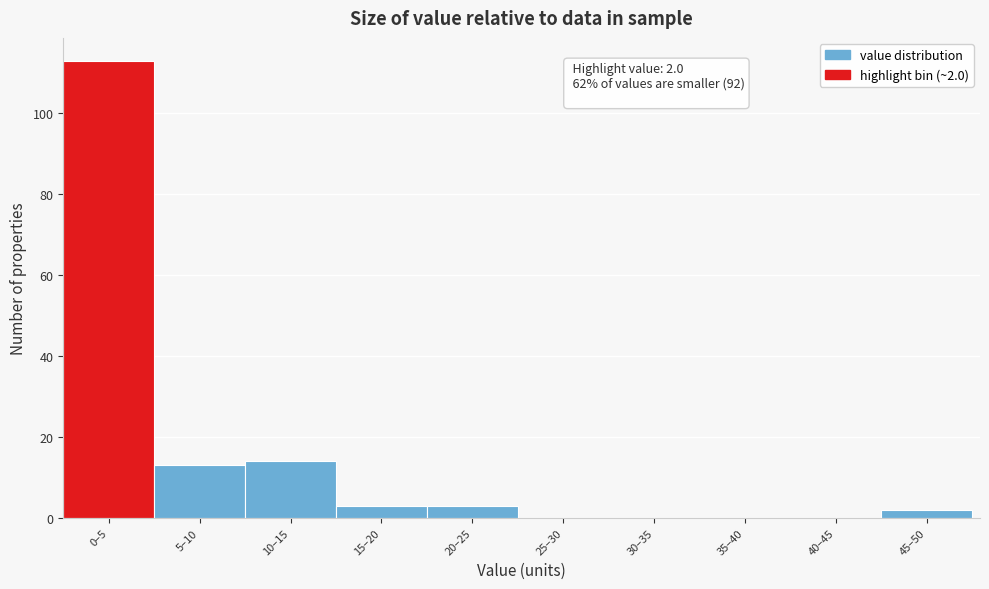

Reading left to right, transcribe all the data shown in this chart.

0–5=113	5–10=13	10–15=14	15–20=3	20–25=3	25–30=0	30–35=0	35–40=0	40–45=0	45–50=2